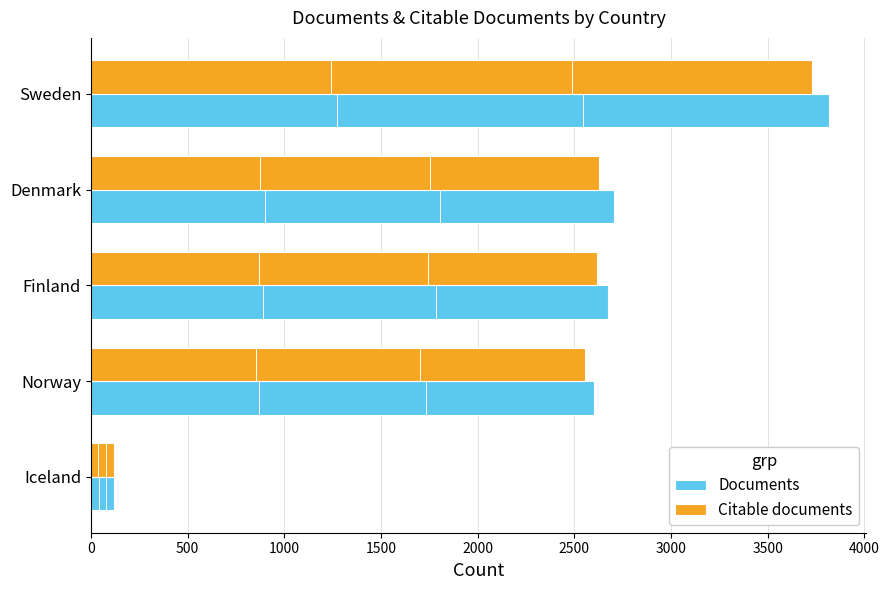

Which series has the widest spread of values?

Documents